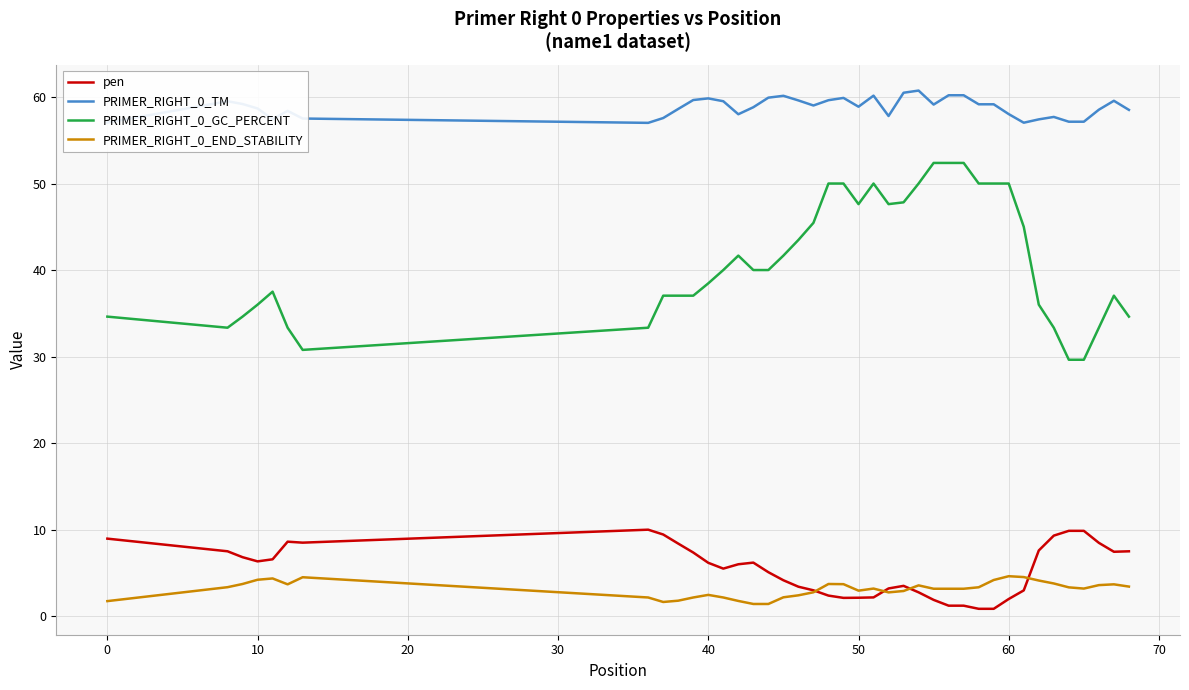

Which series has the widest spread of values?

PRIMER_RIGHT_0_GC_PERCENT